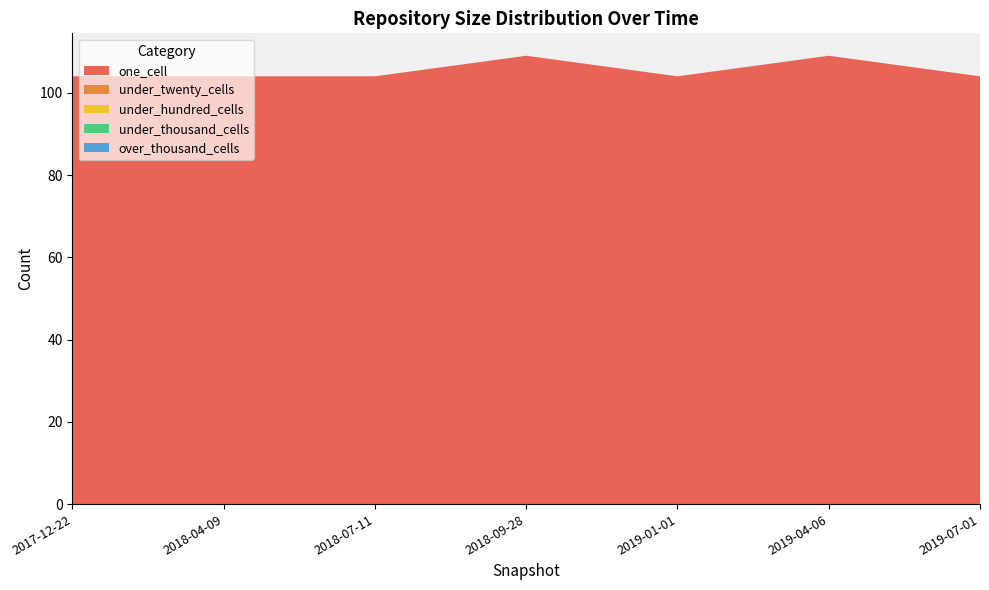

Reading right to left, transcribe all the data shown in this chart.

one_cell: 104	109	104	109	104	104	104
under_twenty_cells: 0	0	0	0	0	0	0
under_hundred_cells: 0	0	0	0	0	0	0
under_thousand_cells: 0	0	0	0	0	0	0
over_thousand_cells: 0	0	0	0	0	0	0